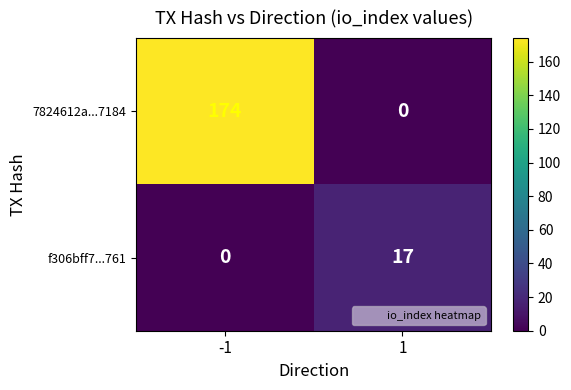

At how many categories does at least one series exceed 170?

1